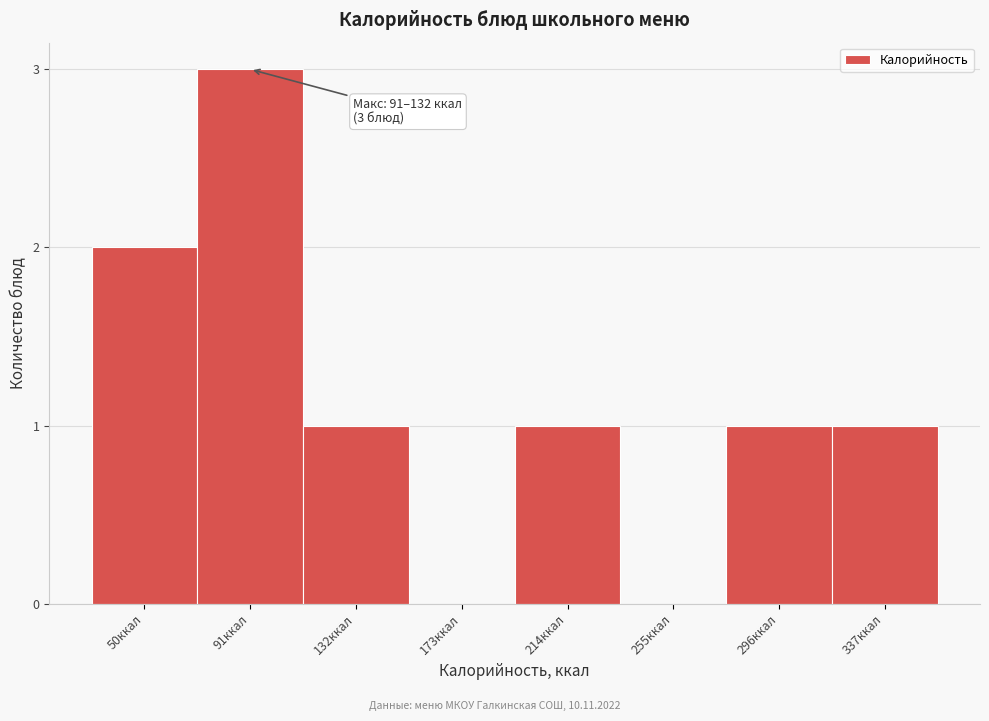

Reading left to right, transcribe all the data shown in this chart.

50ккал=2	91ккал=3	132ккал=1	173ккал=0	214ккал=1	255ккал=0	296ккал=1	337ккал=1